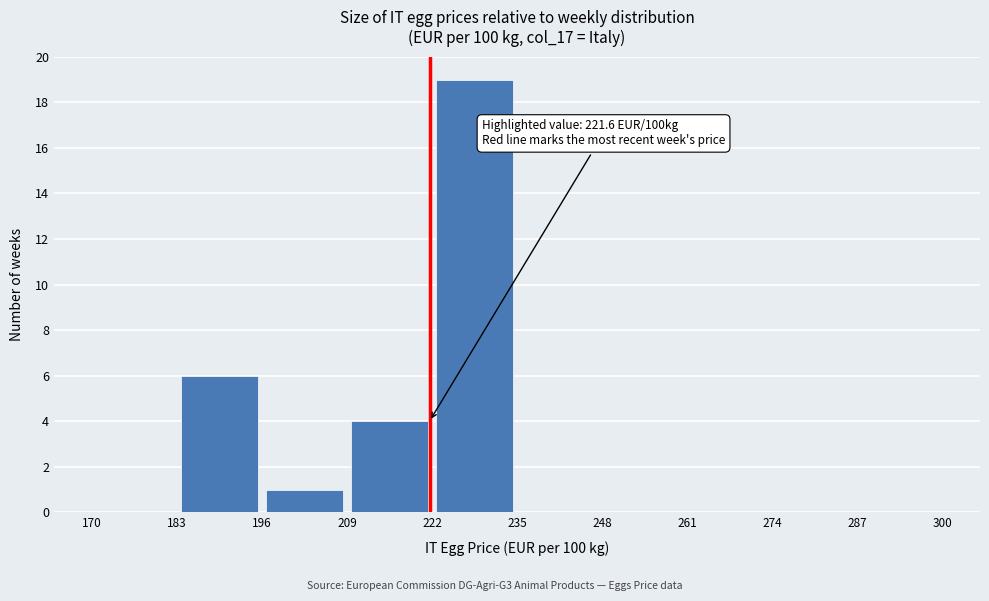

Over which range of the x-axis is the bar tallest?

222 to 235